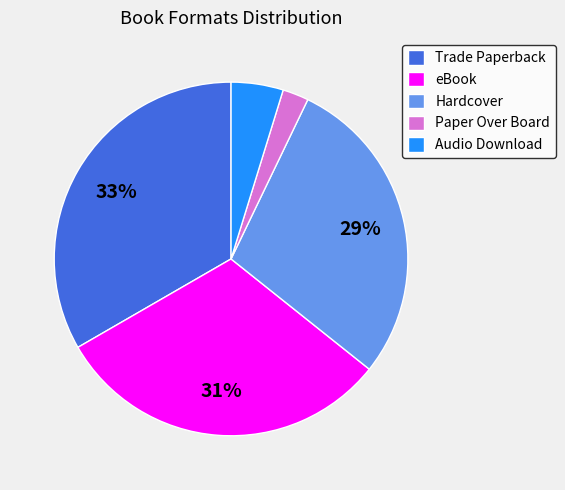

Is there a majority slice in this chart?

No